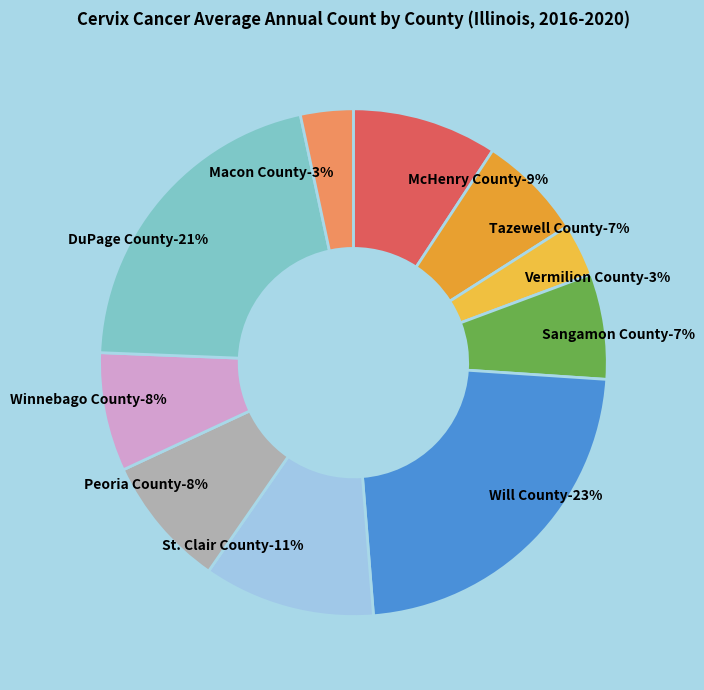

What portion of the pie excludes Peoria County?

91.6%